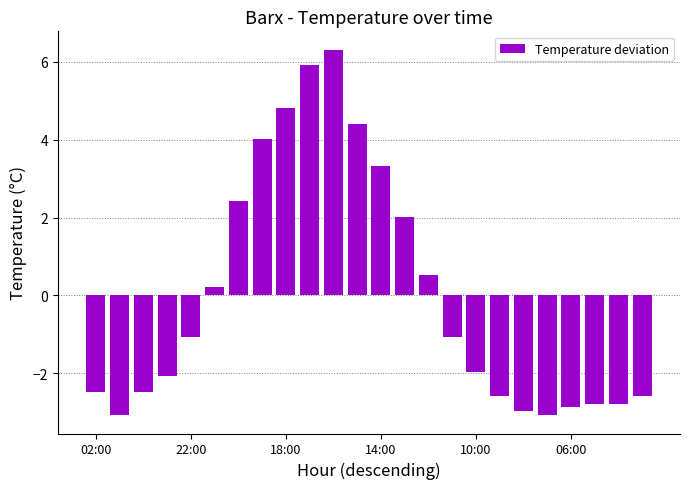

What is the maximum value shown in the chart?

6.3